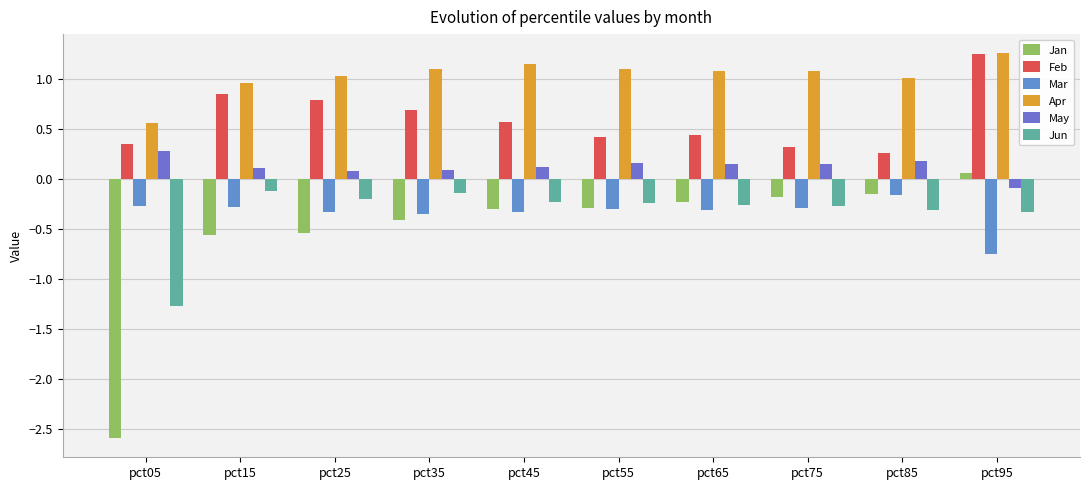

At which category does the chart reach its minimum across all series?

pct05